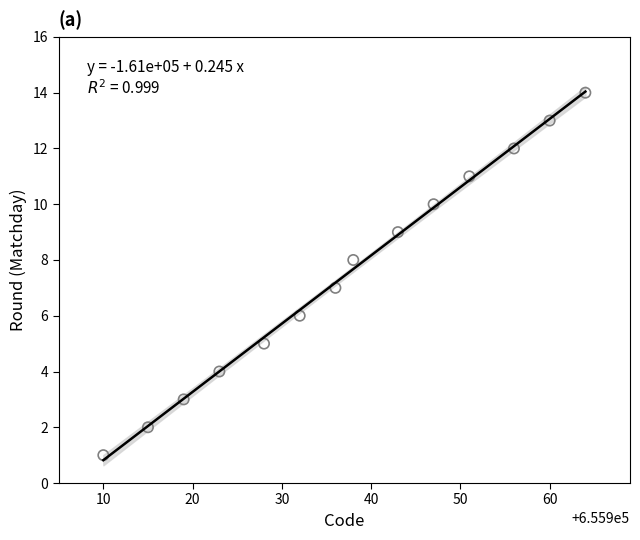

What is the range of Y values (max minus min)?

13